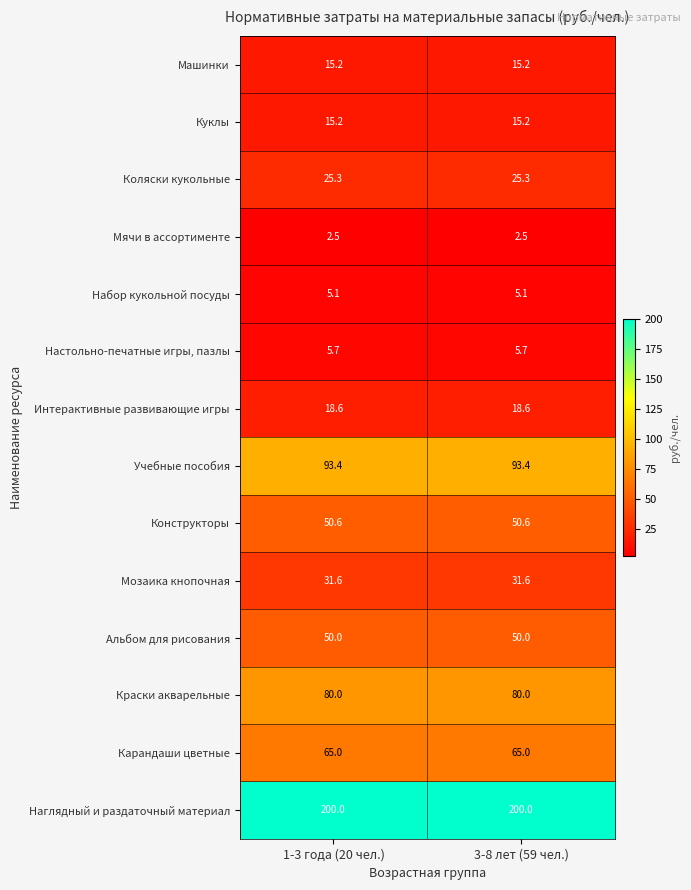

What is the lowest value of the Интерактивные развивающие игры series?

18.6